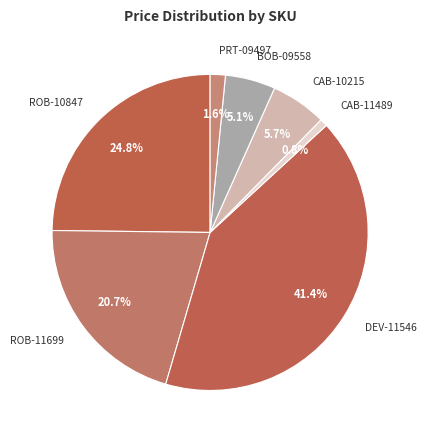

How many segments does this pie chart have?

7